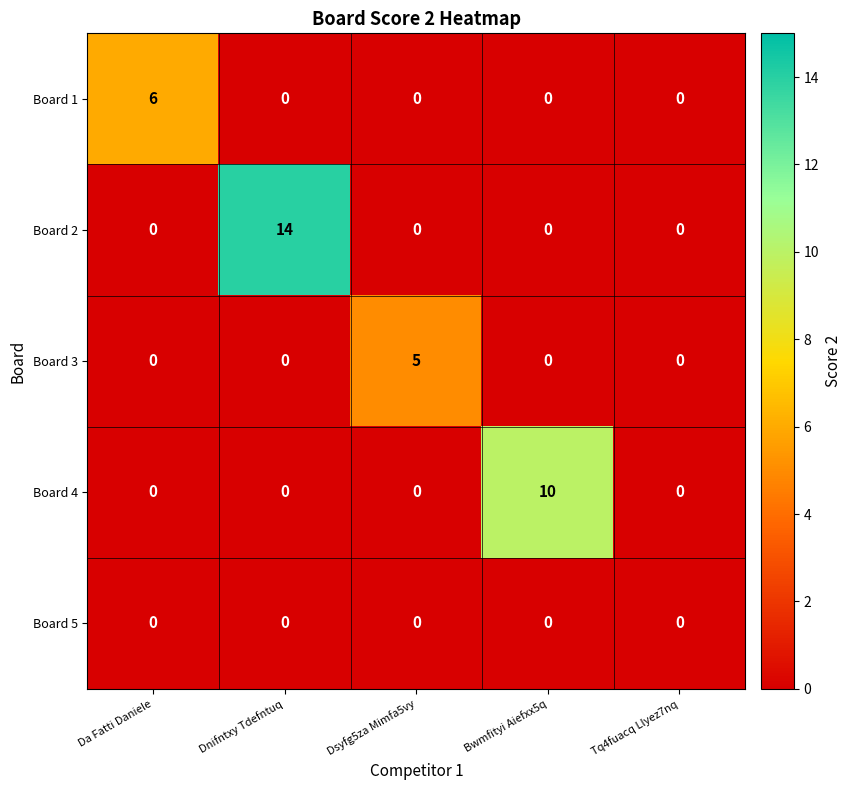

What is the difference between the highest and lowest values at Dnifntxy Tdefntuq?

14